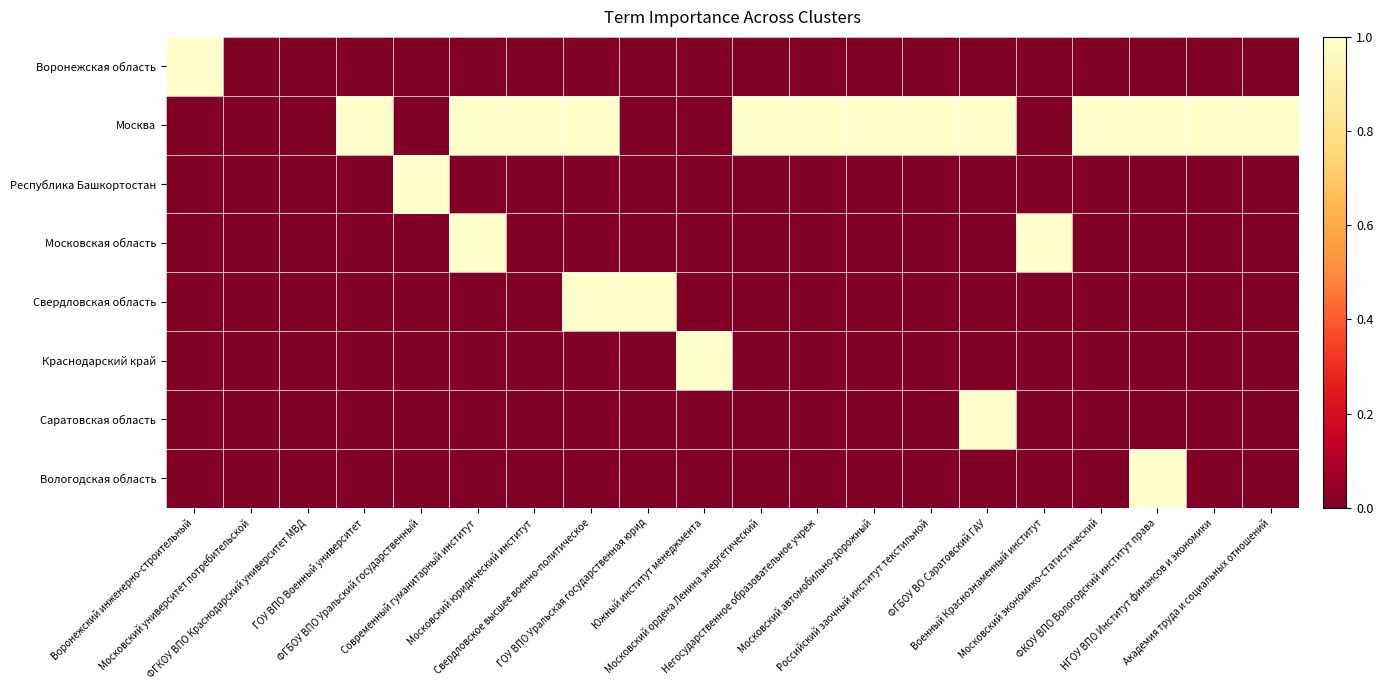

What is the difference between the highest and lowest values at Военный Краснознаменный институт?

1